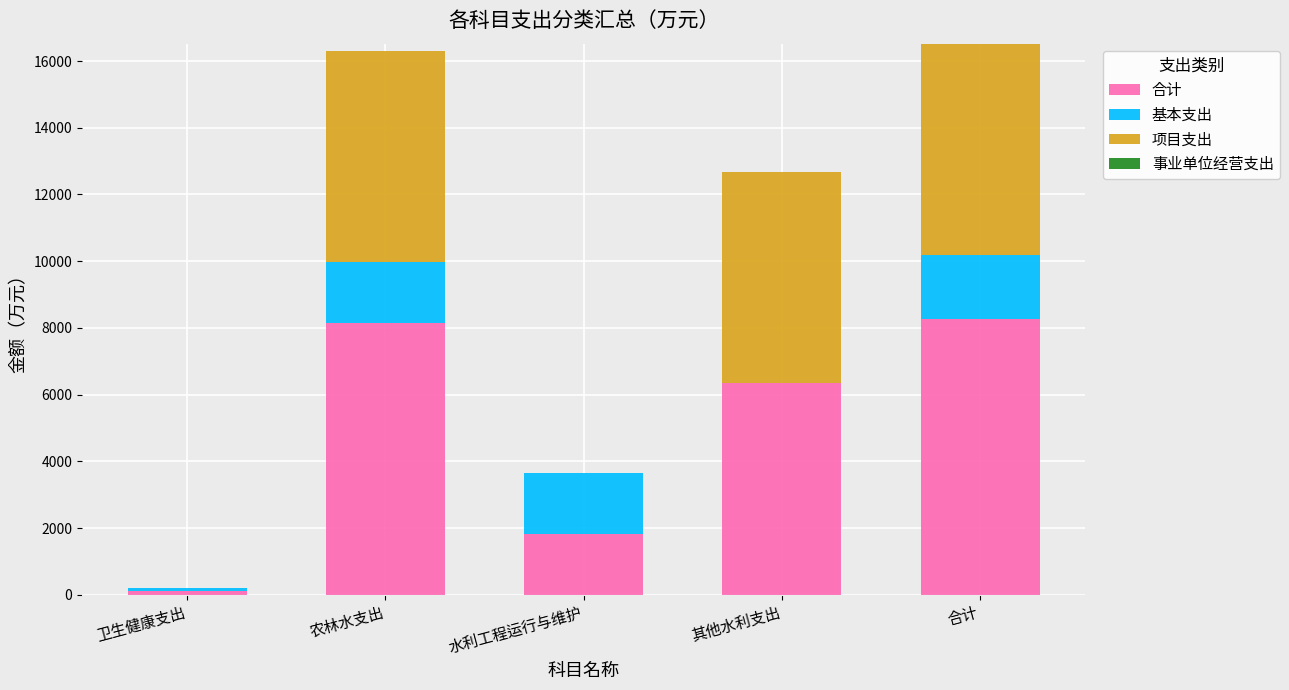

What is the total value across all series at 其他水利支出?

12672.0